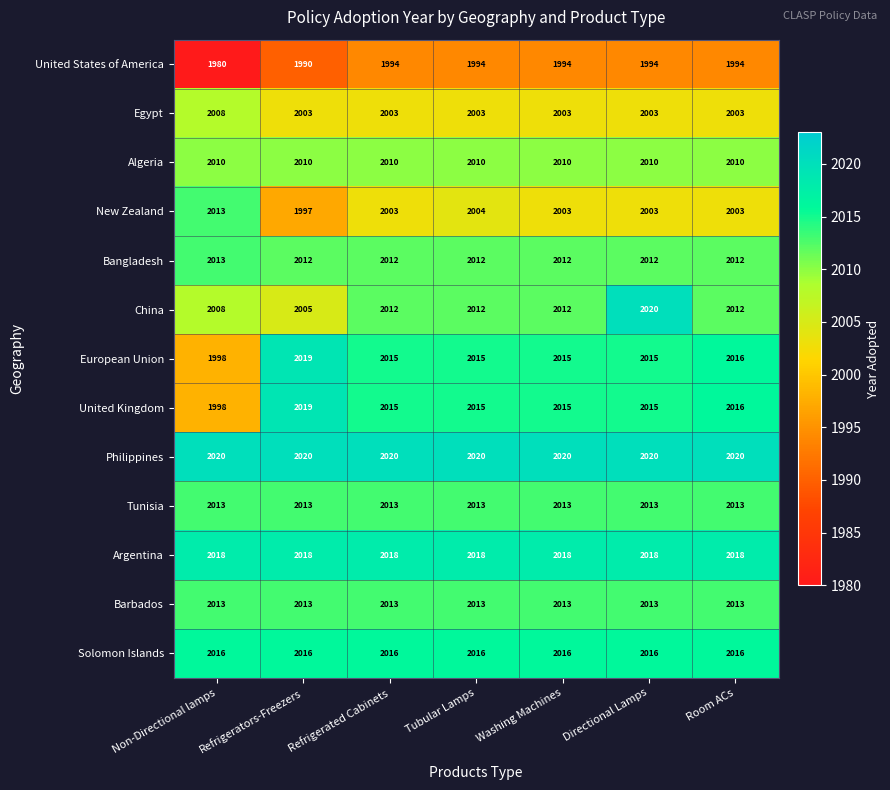

At how many categories does at least one series exceed 2007?

7